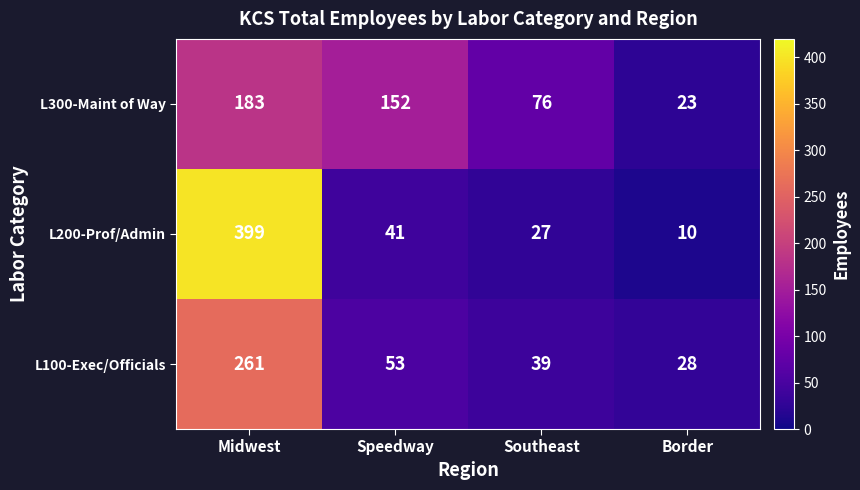

Rank the series at Southeast from highest to lowest value.

L300-Maint of Way, L100-Exec/Officials, L200-Prof/Admin